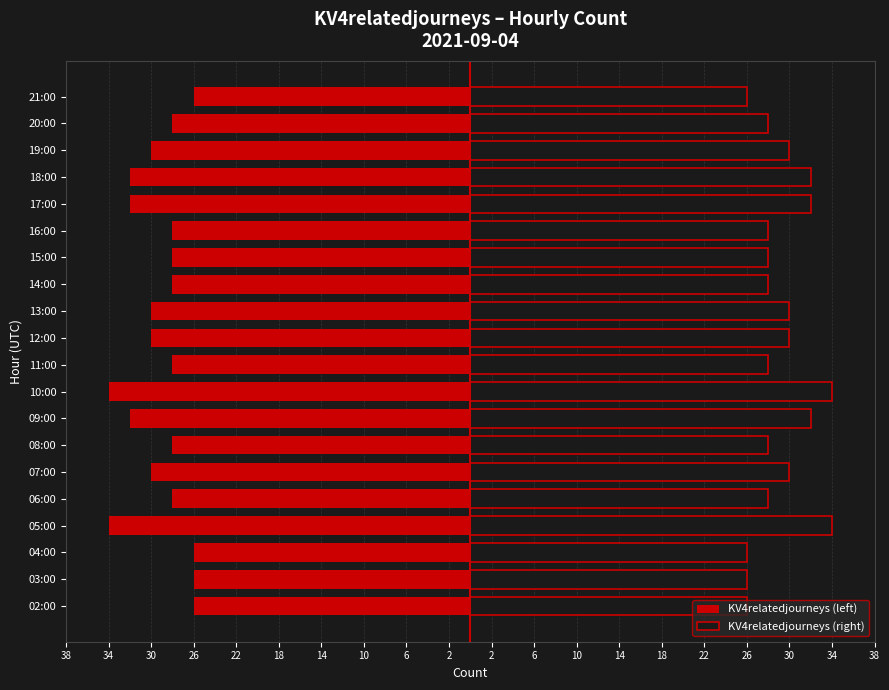

Does the chart contain any negative values?

Yes